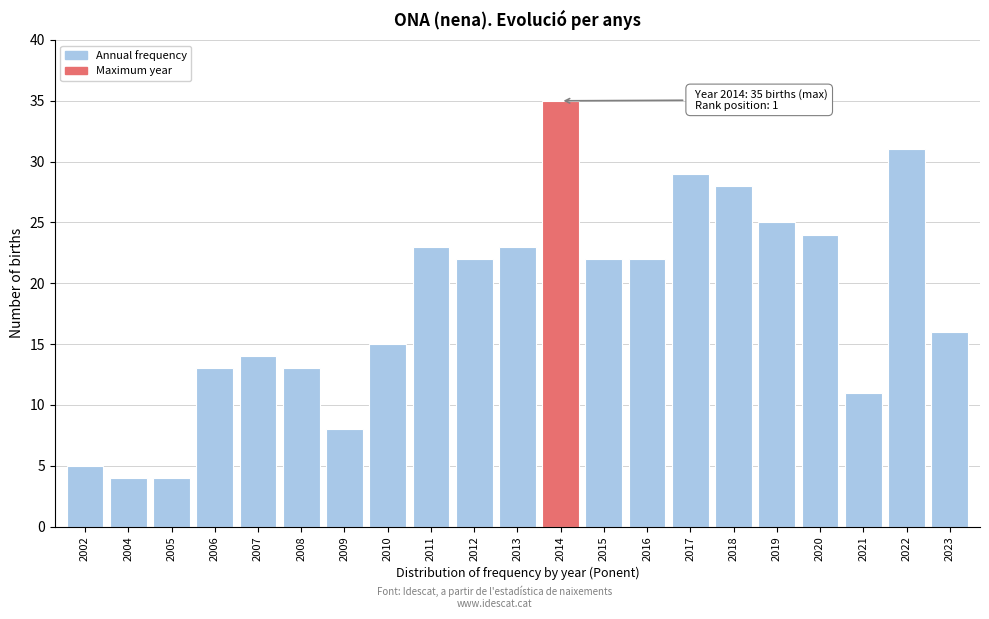

Reading left to right, list all the values displayed in this chart.

2002=5	2004=4	2005=4	2006=13	2007=14	2008=13	2009=8	2010=15	2011=23	2012=22	2013=23	2014=35	2015=22	2016=22	2017=29	2018=28	2019=25	2020=24	2021=11	2022=31	2023=16